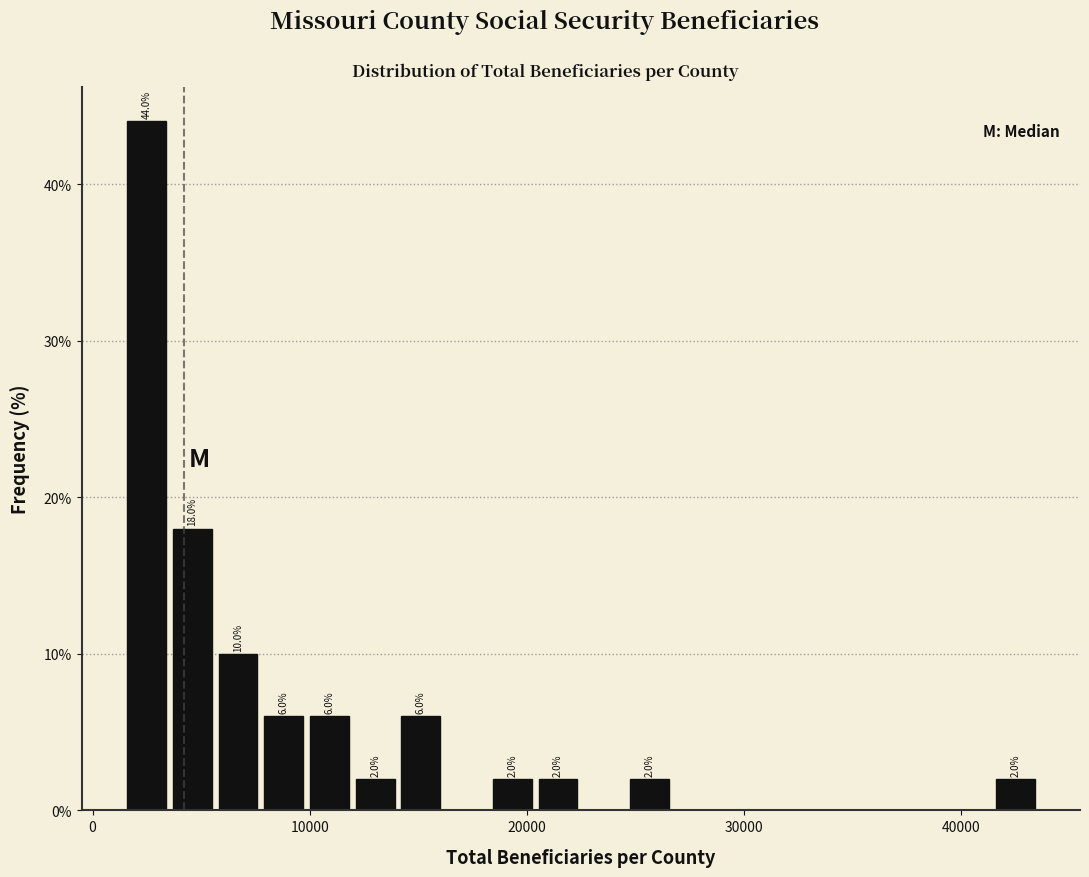

Read against the x-axis, roughly where is the centre of the tallest bar?

2000